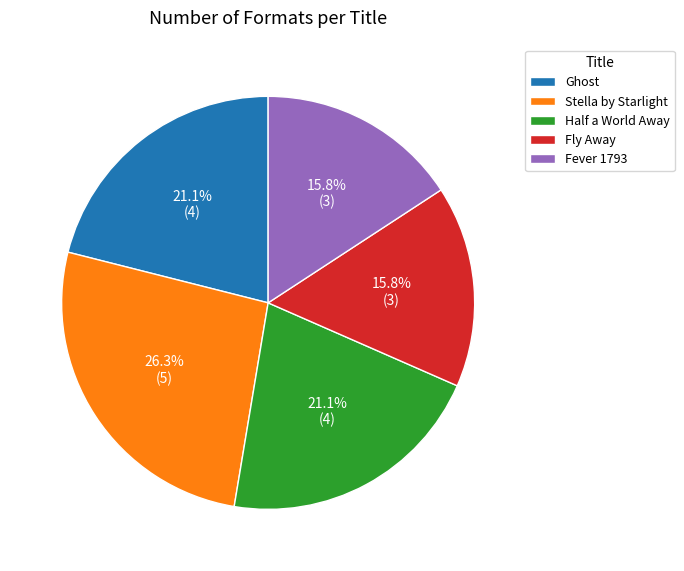

How many segments does this pie chart have?

5